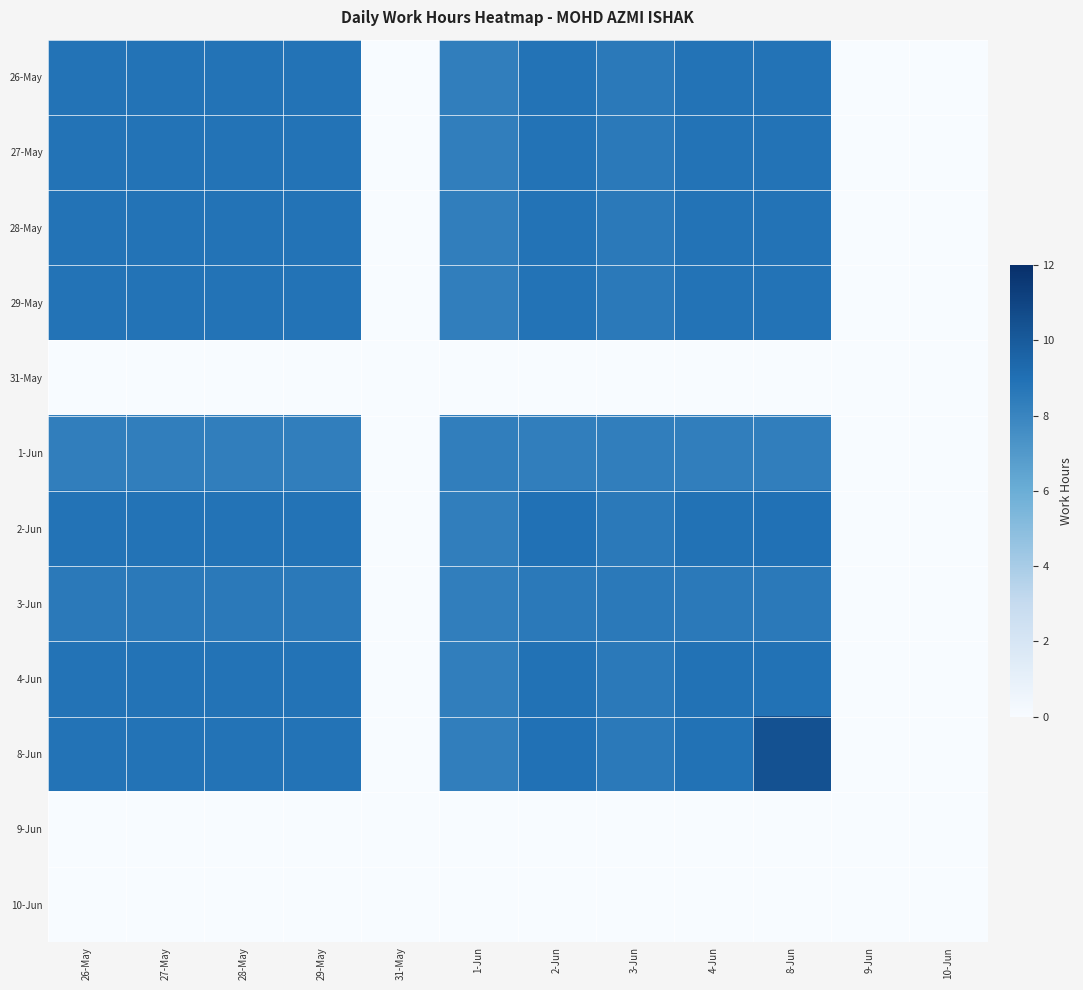

At how many categories does at least one series exceed 4?

9